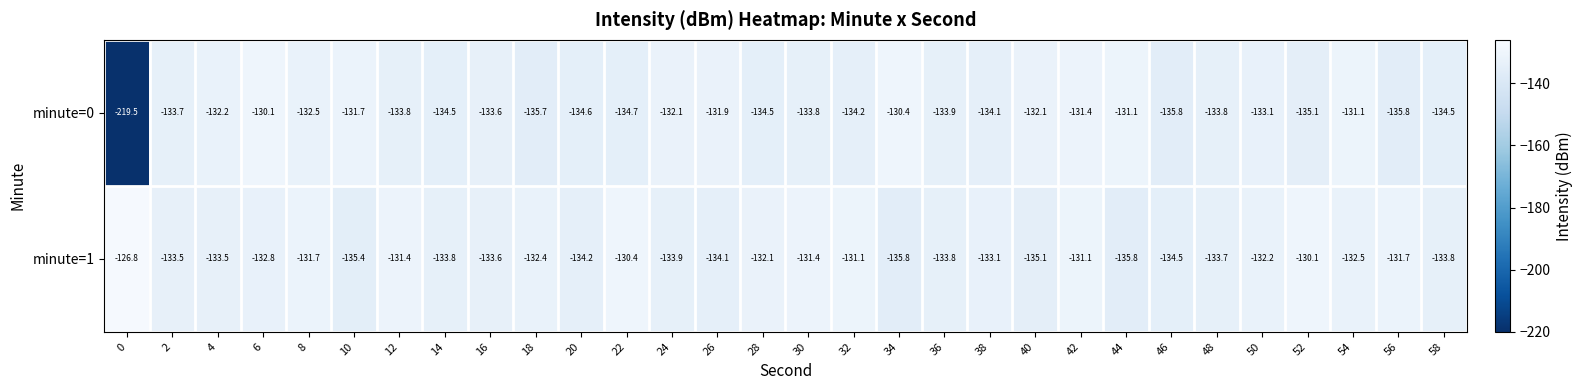

What is the difference between the maximum and minimum values in the minute=1 series?

9.0